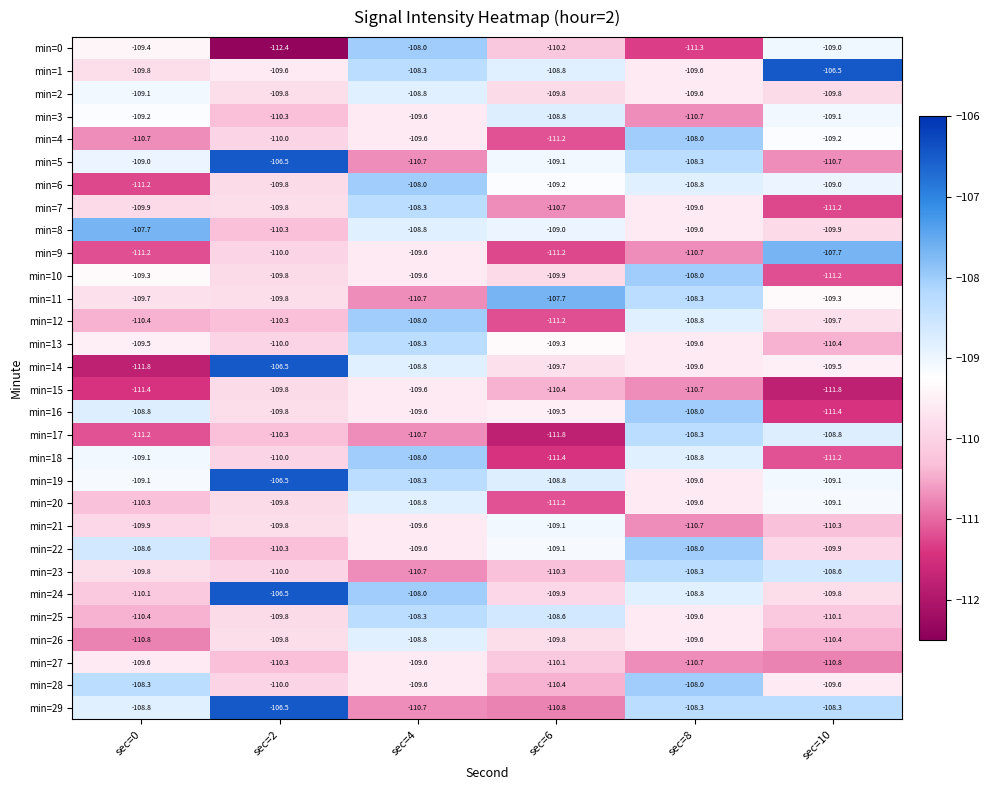

Where is min=7 nearest to the value -109?

sec=8